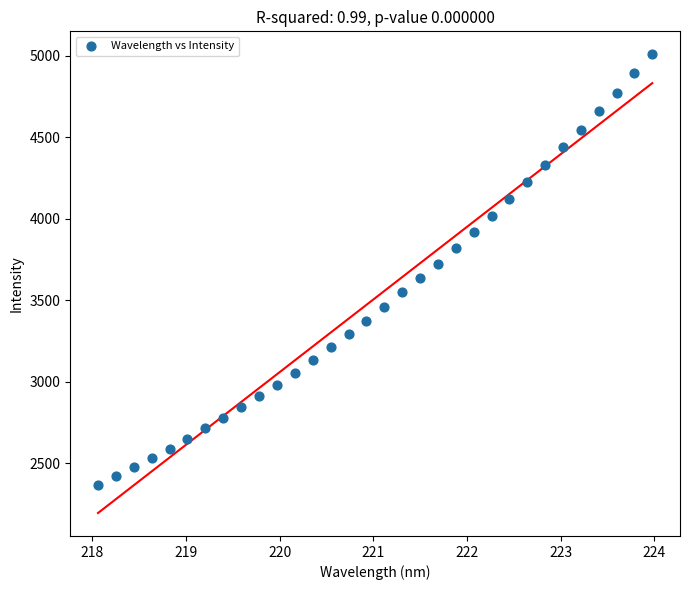

What is the range of Y values (max minus min)?

2640.7